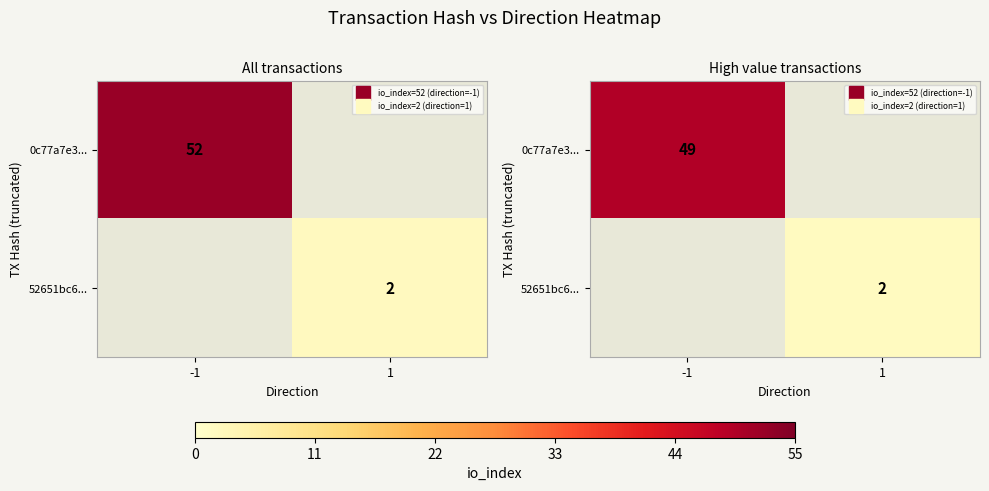

Where is 0c77a7e3... nearest to the value 49?

-1